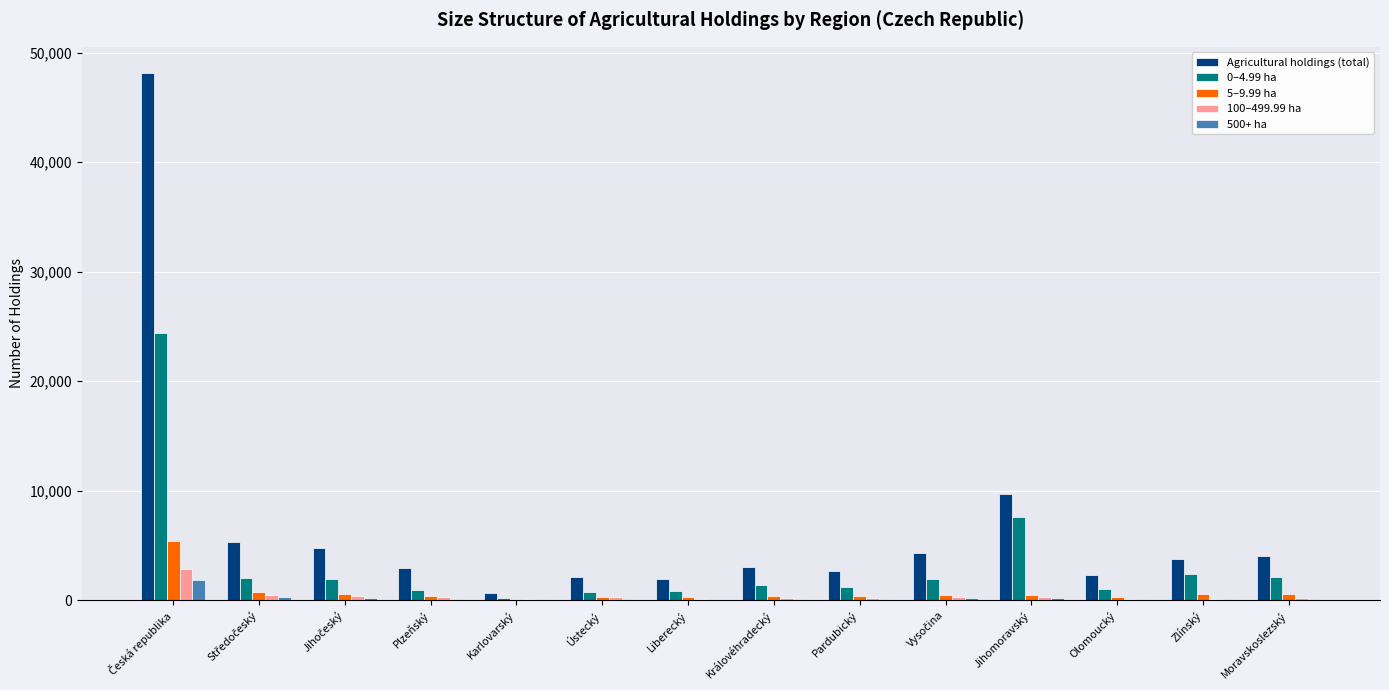

Which series has the largest total across all categories?

Agricultural holdings (total)